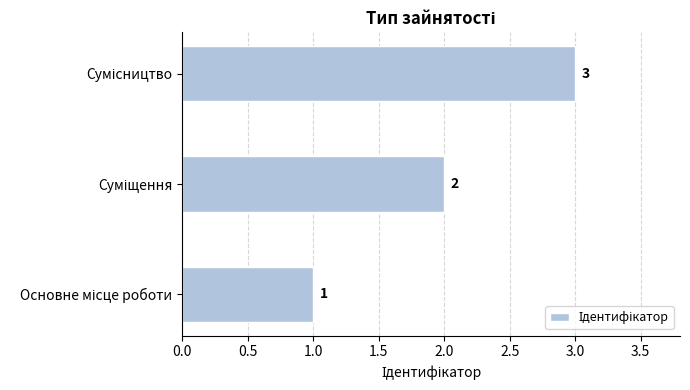

How many values are between 1 and 3?

3